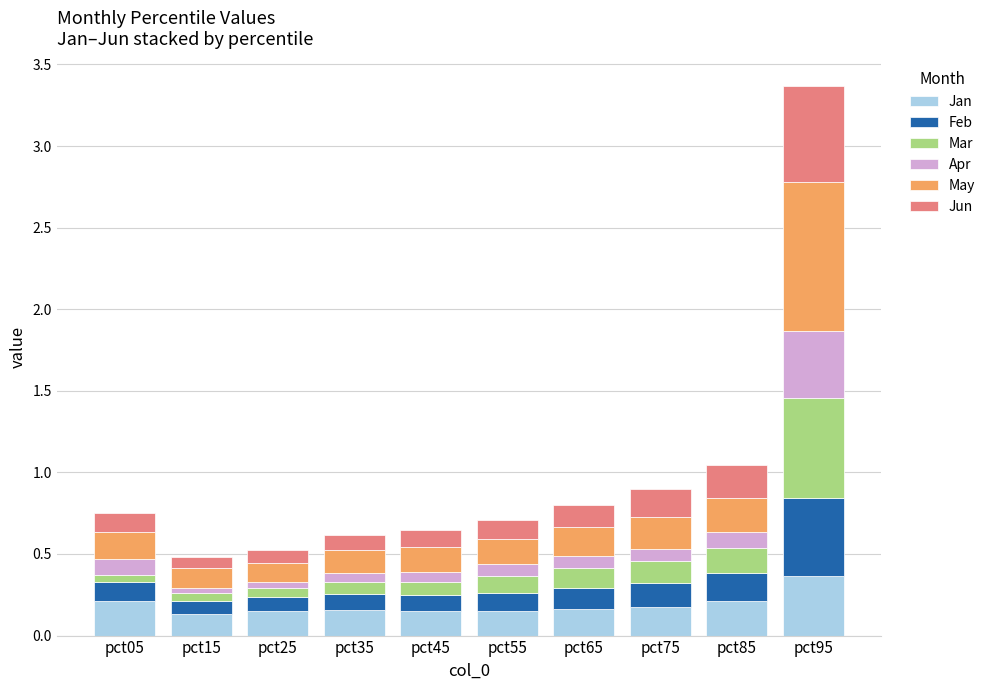

What is the highest value of the Jan series?

0.4